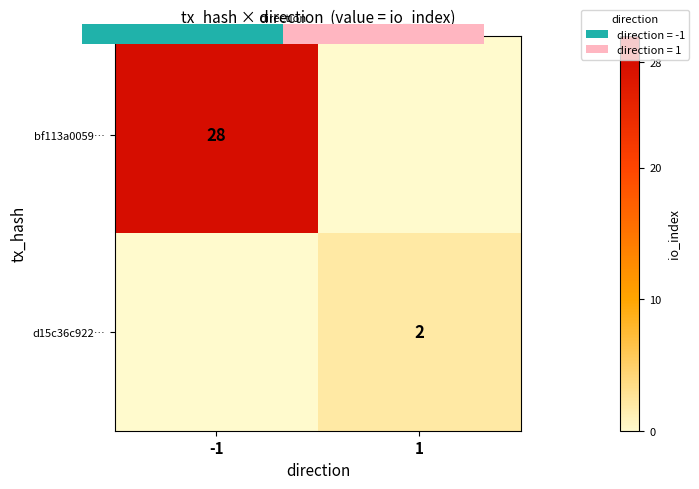

How many values in the bf113a0059… series are below 28?

1